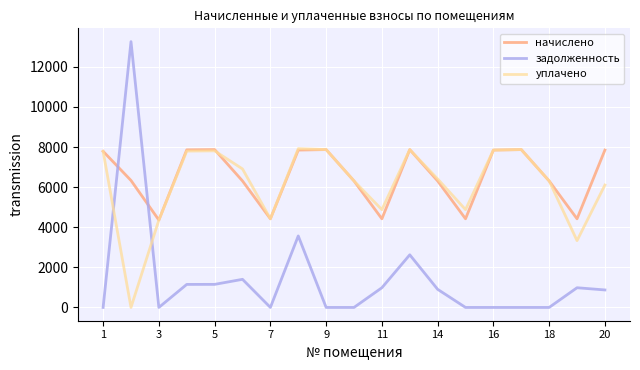

What is the difference between the maximum and second lowest values in the начислено series?

3452.8